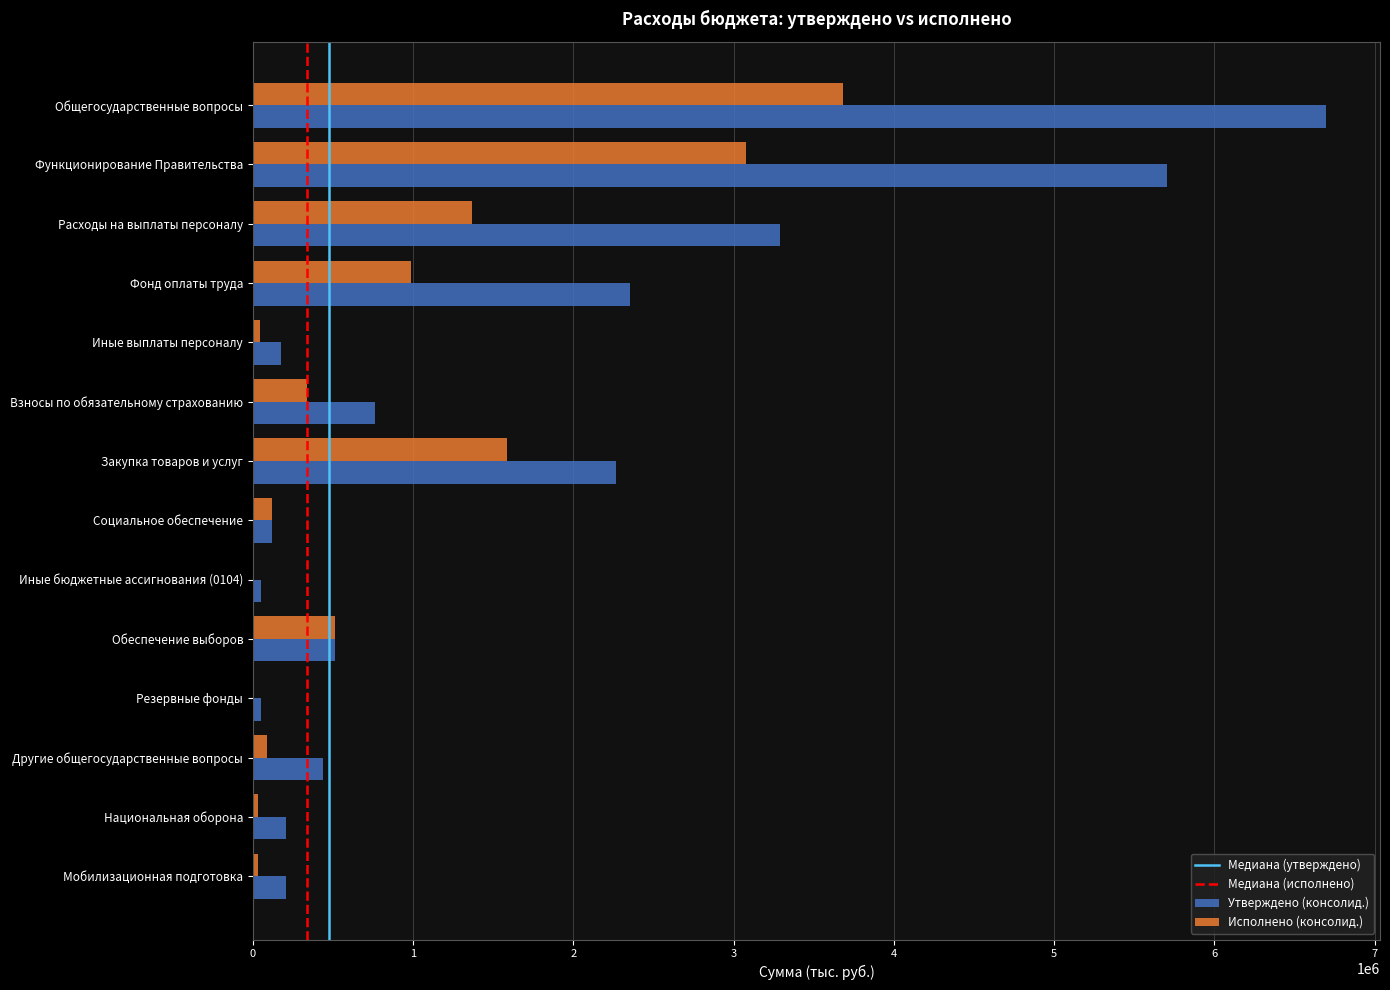

At which label is Утверждено (консолид.) closest to 3374560?

Расходы на выплаты персоналу